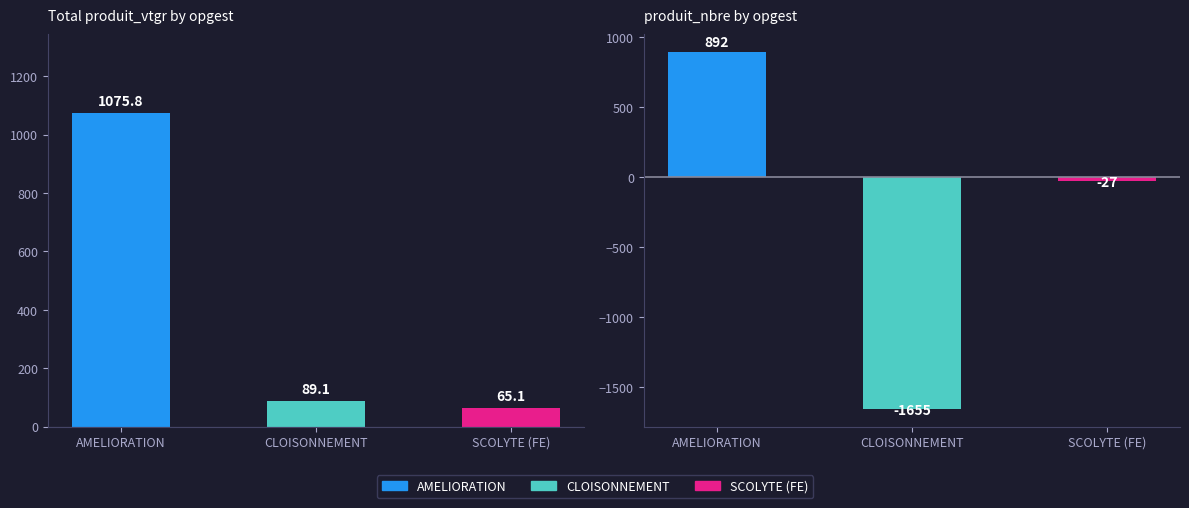

What is the lowest value of the produit_nbre series?

-1655.0